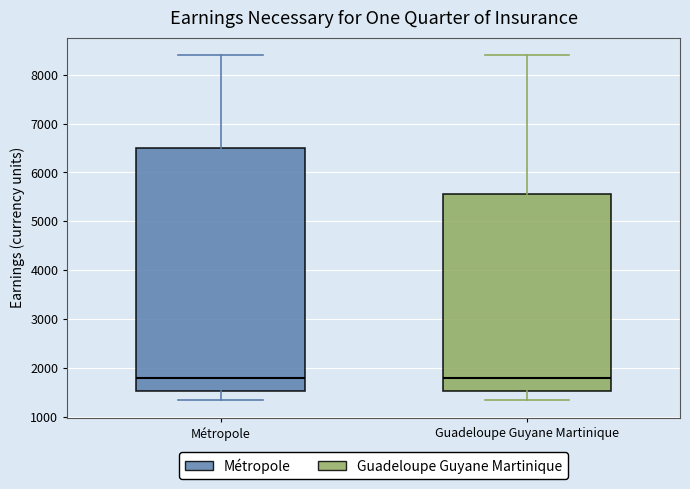

Reading left to right, read every box against the y-axis: the position of its median line, the range the box covers, and the ends of its whiskers. The values are not printed on the chart, so give them approximately, as read against the axis.

Métropole: median 1800, box 1500 to 6500, whiskers 1300 to 8400
Guadeloupe Guyane Martinique: median 1800, box 1500 to 5600, whiskers 1300 to 8400